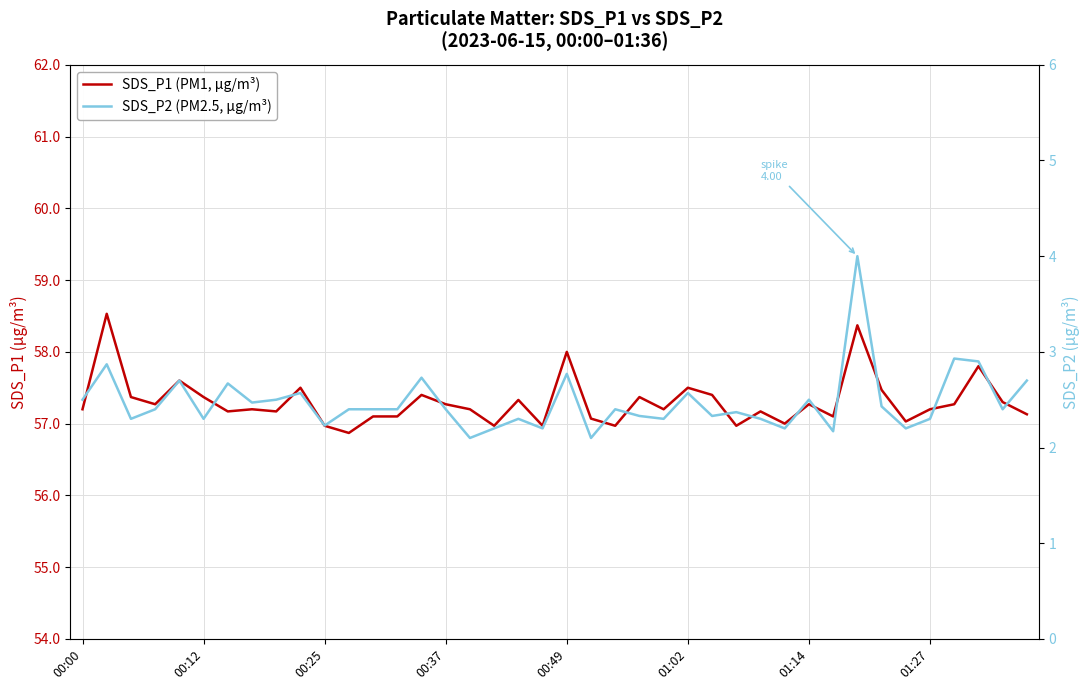

Where is SDS_P1 (PM1, µg/m³) nearest to the value 57?

29